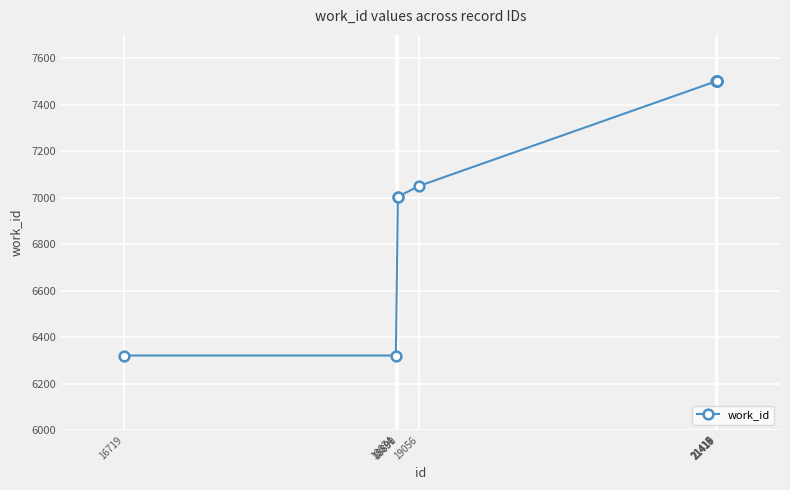

How many lines are shown in the chart?

1